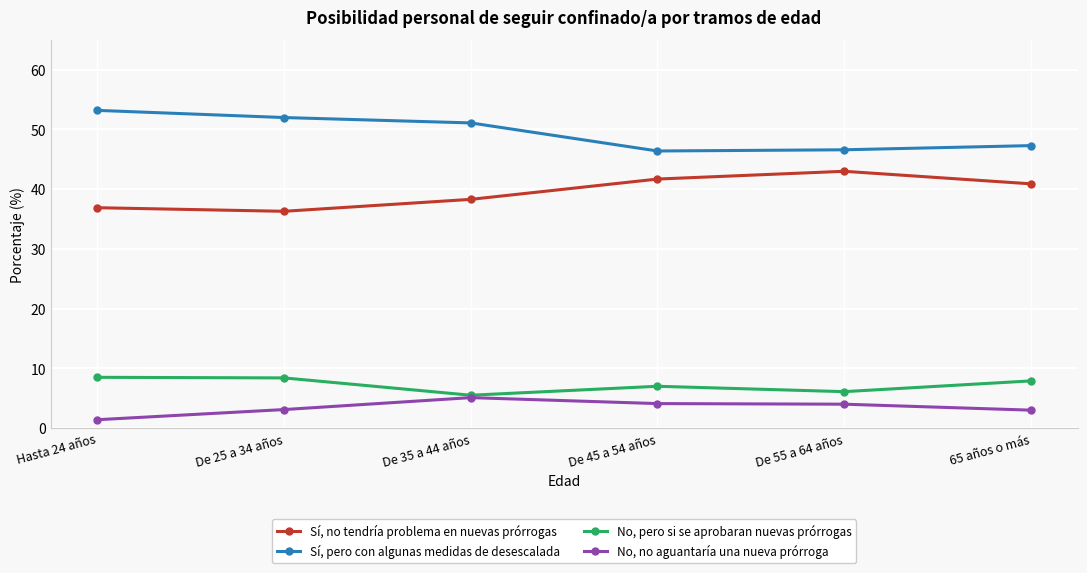

The No, pero si se aprobaran nuevas prórrogas series shows 10.4 at 65 años o más. True or false?

False